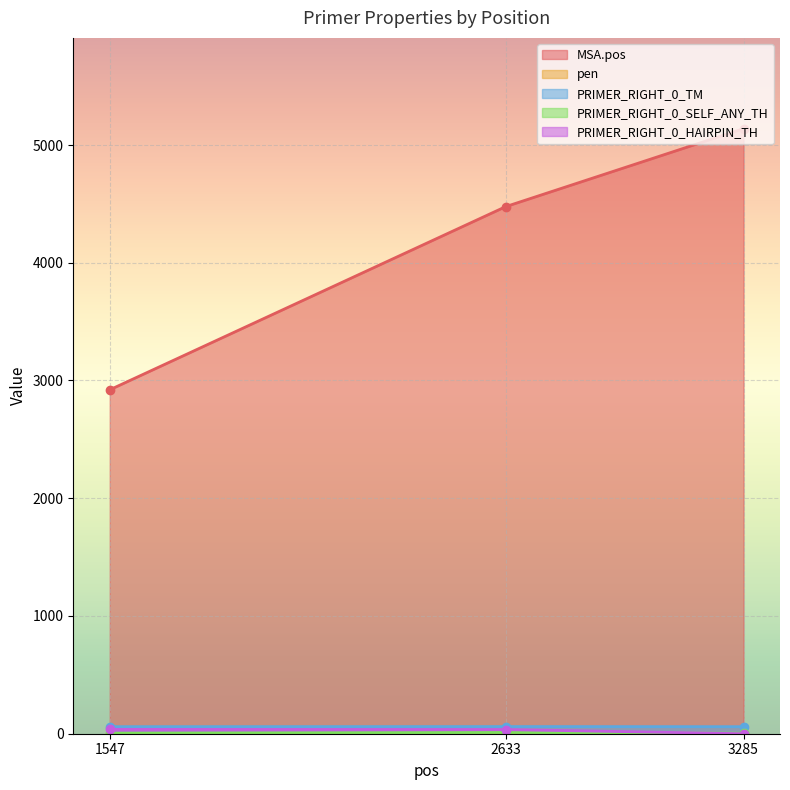

Which series has the largest range (max minus min)?

MSA.pos